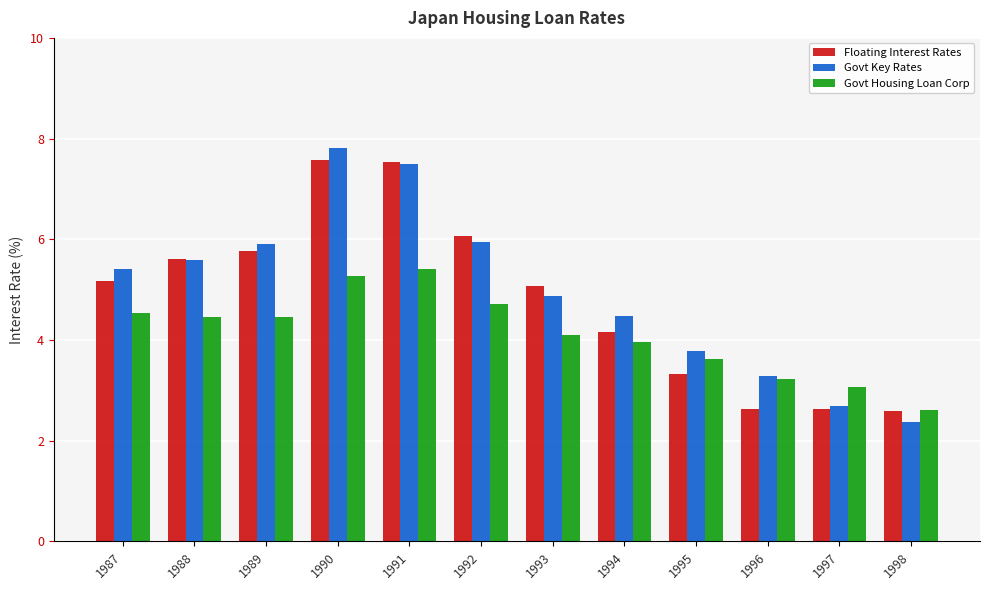

What are all the series names shown in the legend?

Floating Interest Rates, Govt Key Rates, Govt Housing Loan Corp